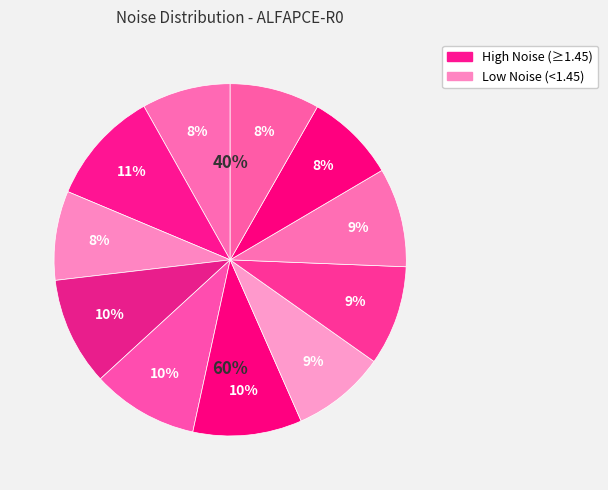

How many slices are in this pie chart?

11